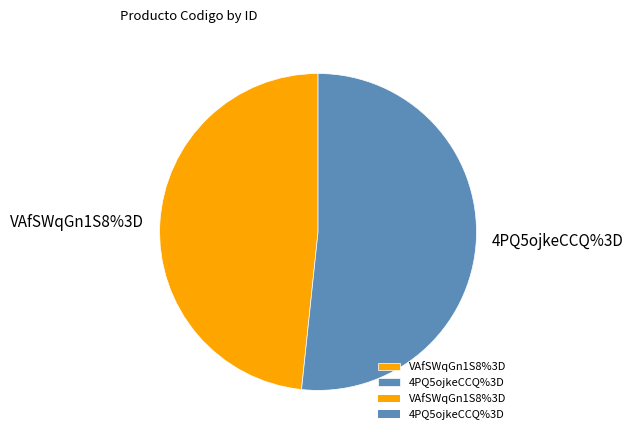

Count the number of slices in the pie.

2